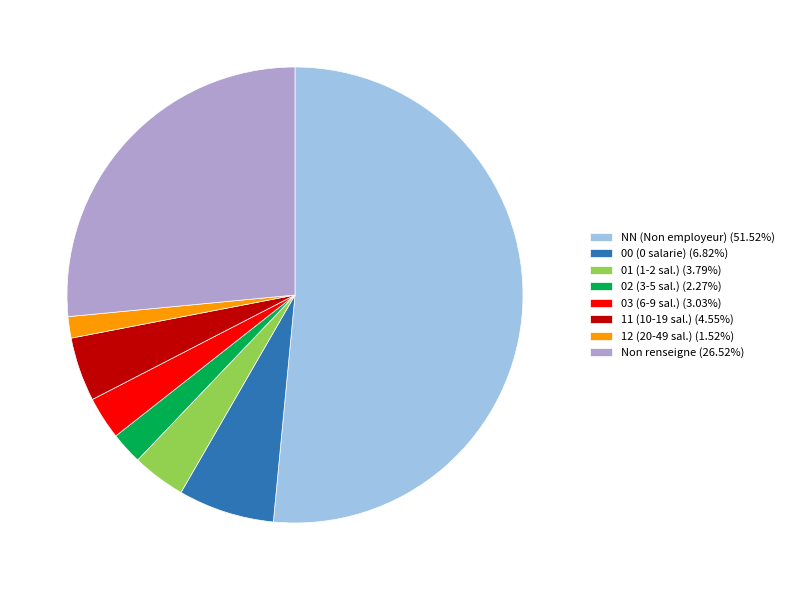

Does any single category account for the majority?

Yes